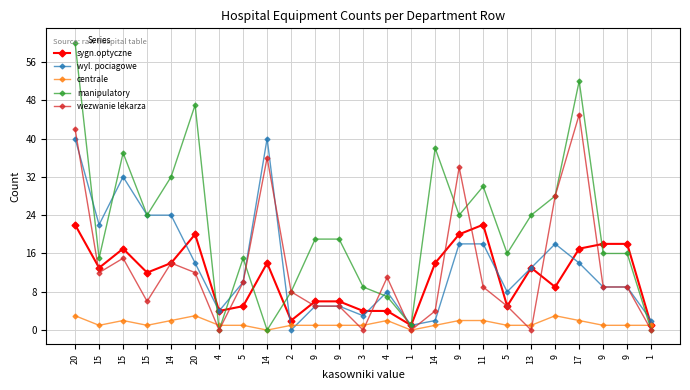

Rank the categories by wyl. pociagowe value from lowest to highest.

2, 1, 14, 1, 3, 4, 9, 9, 4, 5, 9, 9, 5, 13, 20, 17, 9, 11, 9, 15, 15, 14, 15, 20, 14